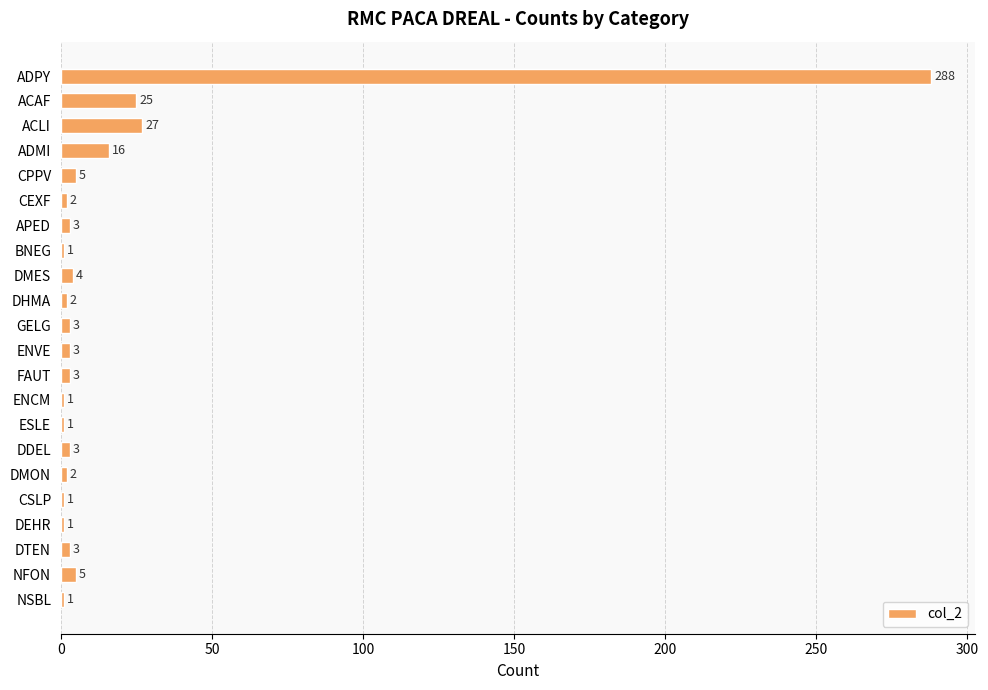

Where is the data nearest to the value 144?

ACLI